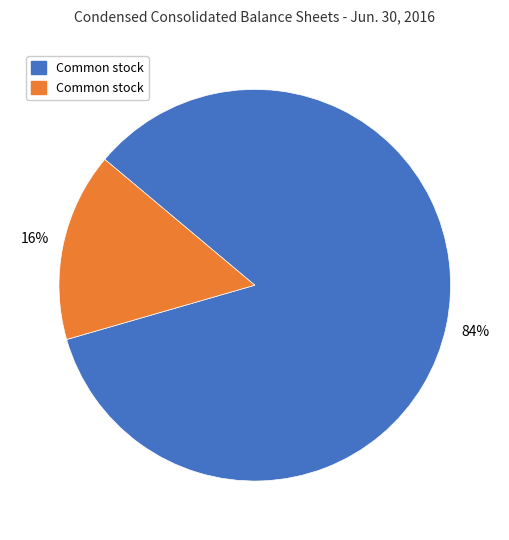

Does any single category account for the majority?

Yes